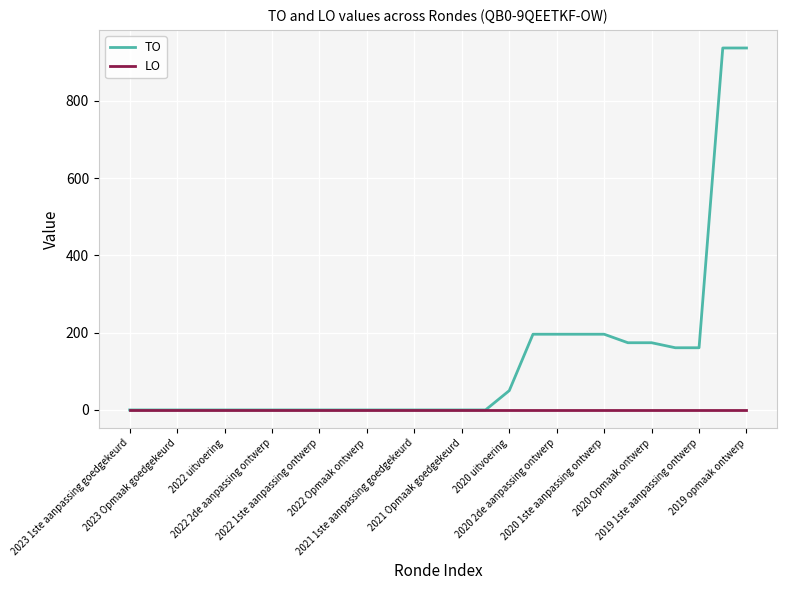

What is the maximum value shown in the chart?

937